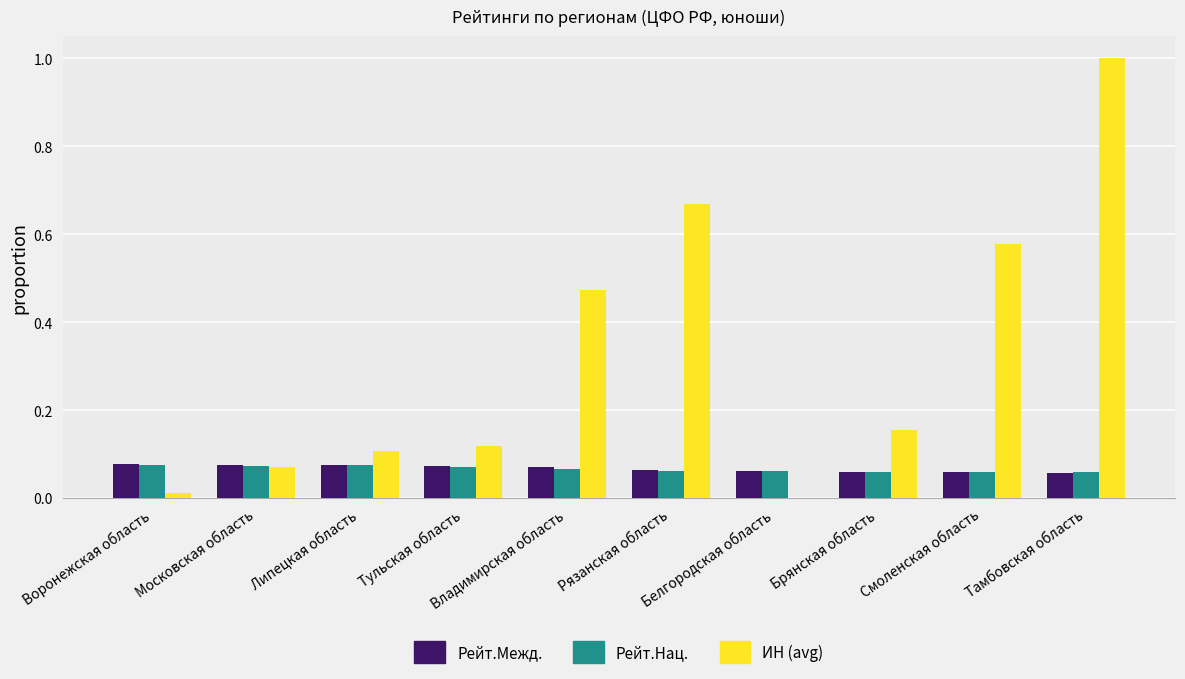

What is the maximum value shown in the chart?

1.0